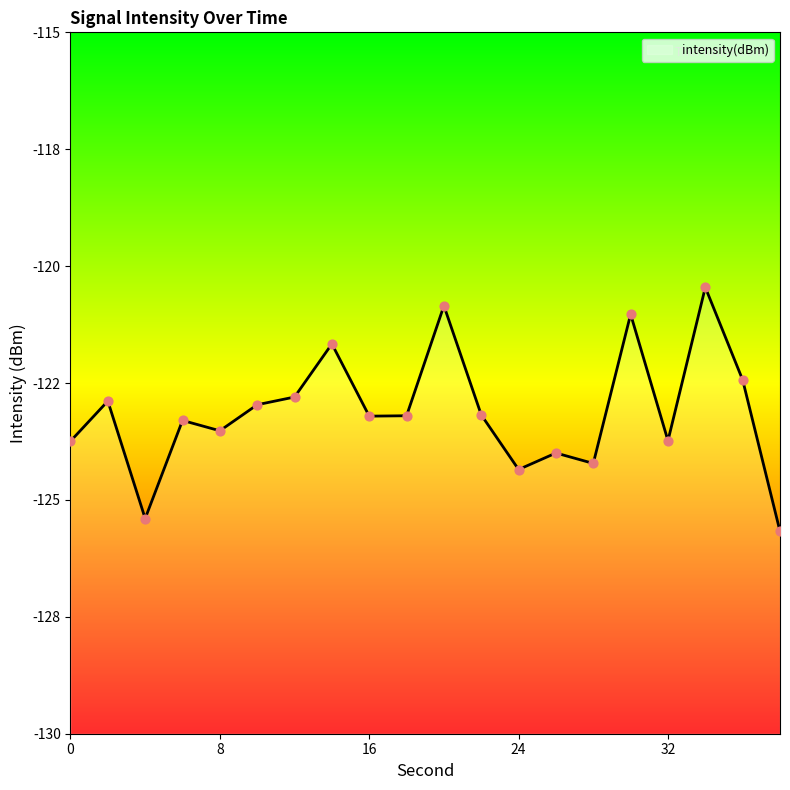

Which has a higher value, 8 or 4?

8